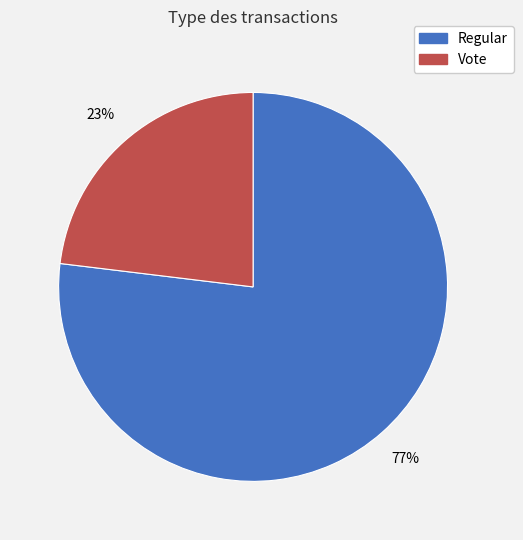

The Vote slice represents 18% of the pie. True or false?

False